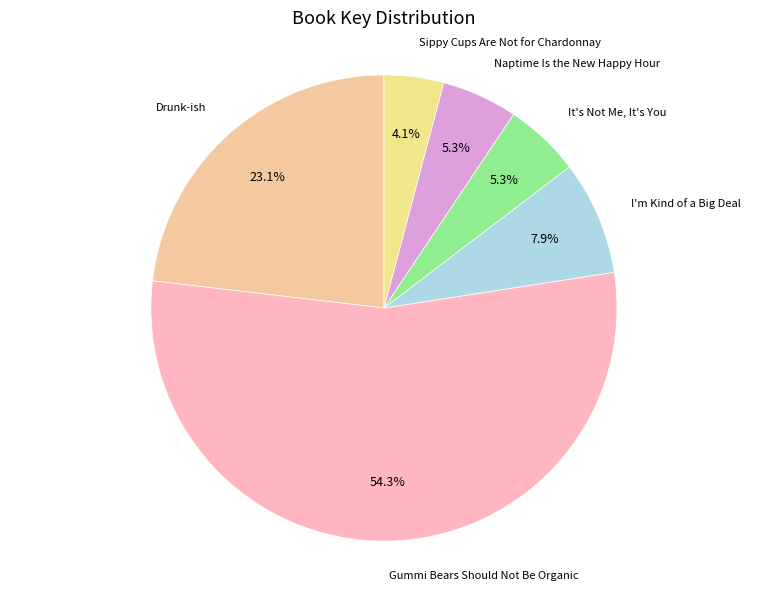

How many slices are in this pie chart?

6